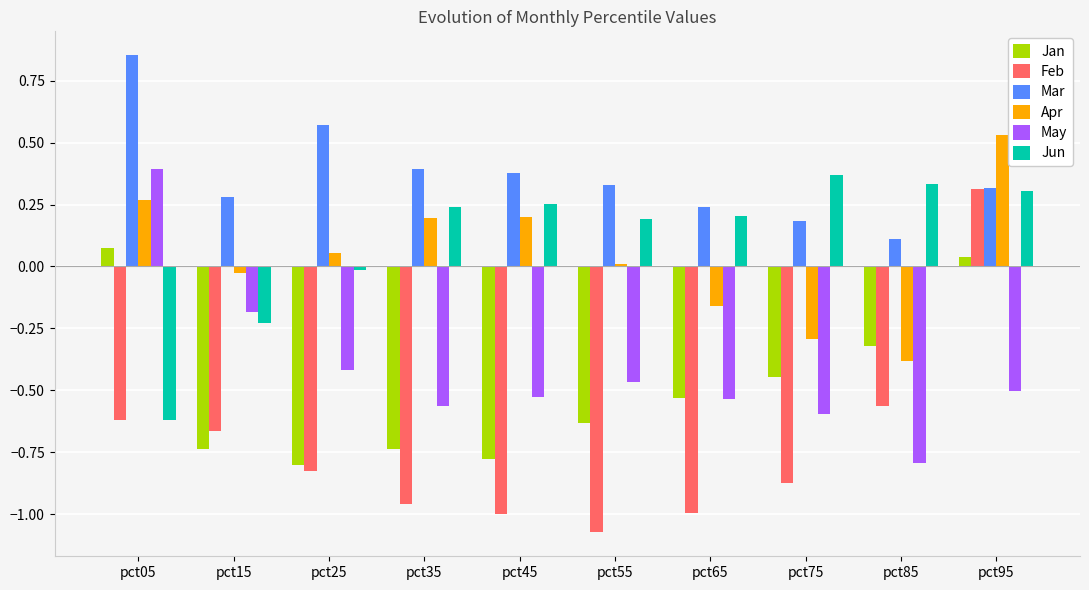

At pct75, list the series in order from largest to smallest.

Jun, Mar, Apr, Jan, May, Feb